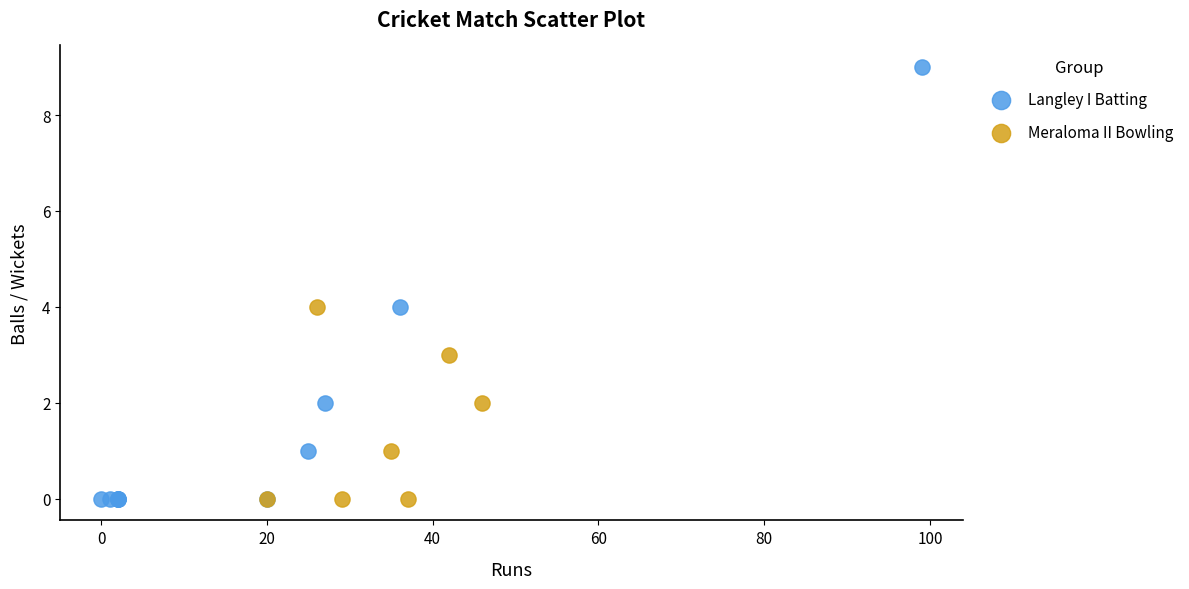

Which series reaches the maximum Y coordinate?

Langley I Batting